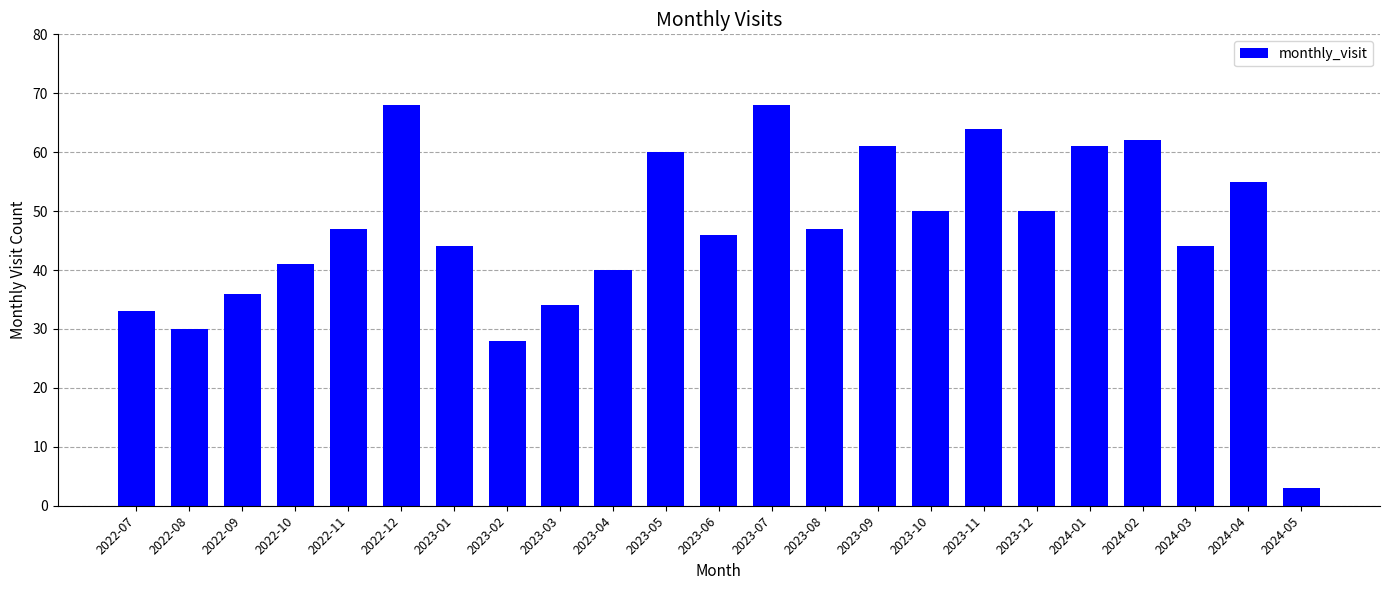

Are the bars horizontal?

No